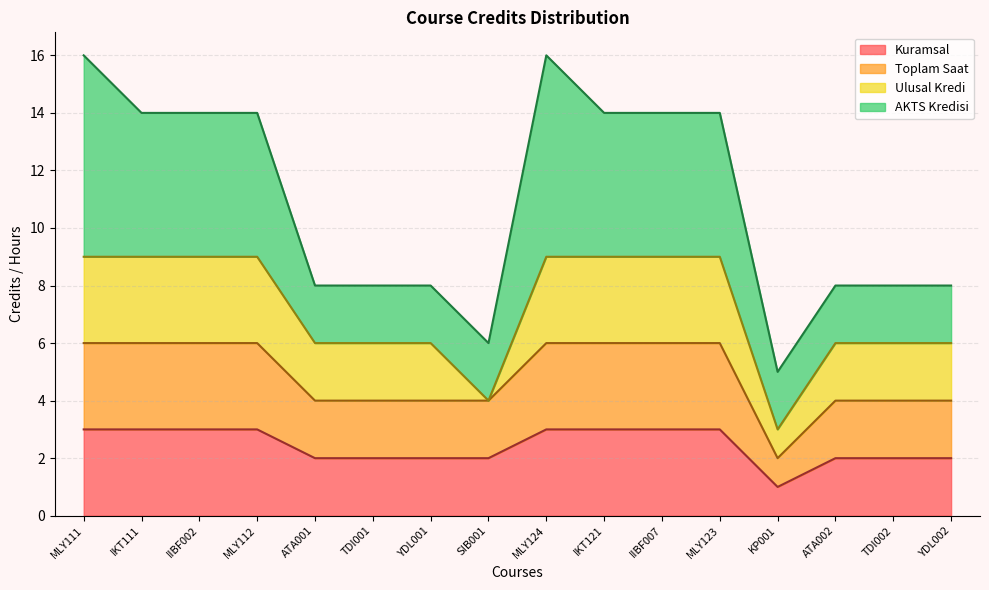

True or false: Kuramsal and Toplam Saat intersect in this chart.

False